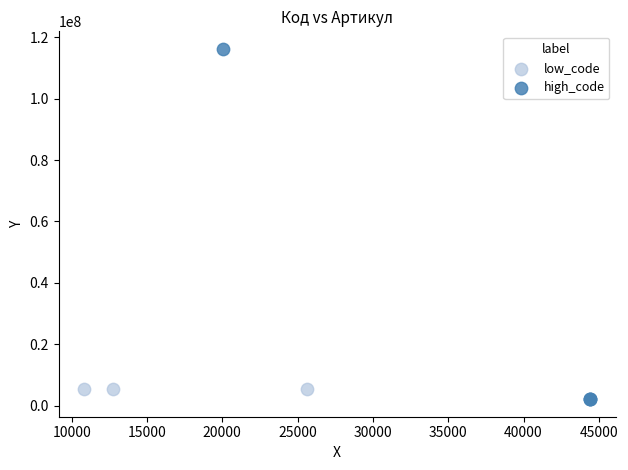

Which series has the largest Y range (max minus min)?

high_code